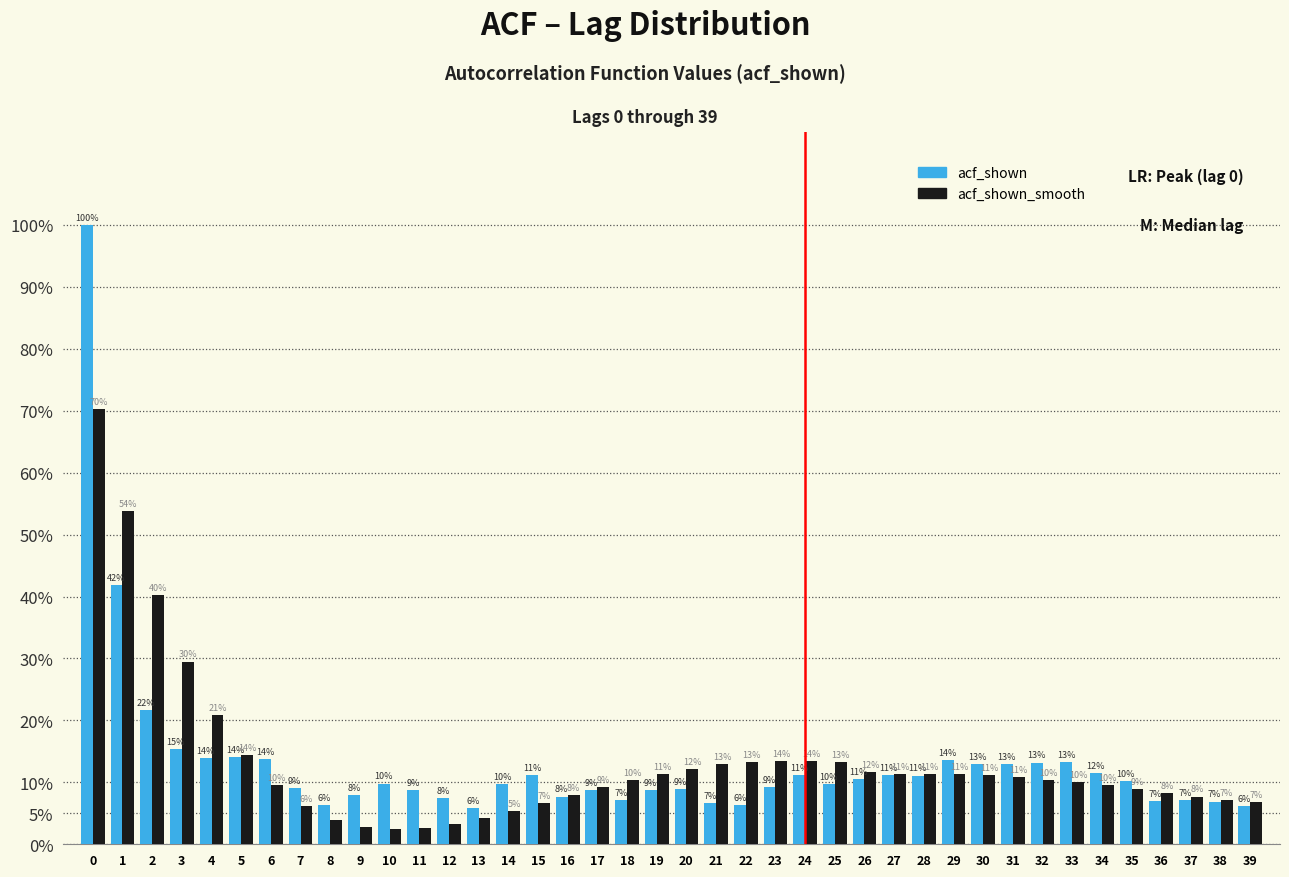

What are all the series names shown in the legend?

acf_shown, acf_shown_smooth